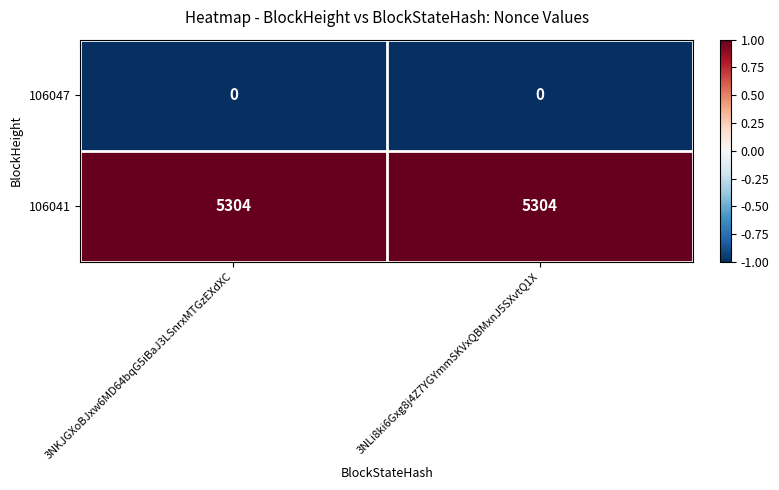

List the series in order of their peak value, highest first.

106041, 106047